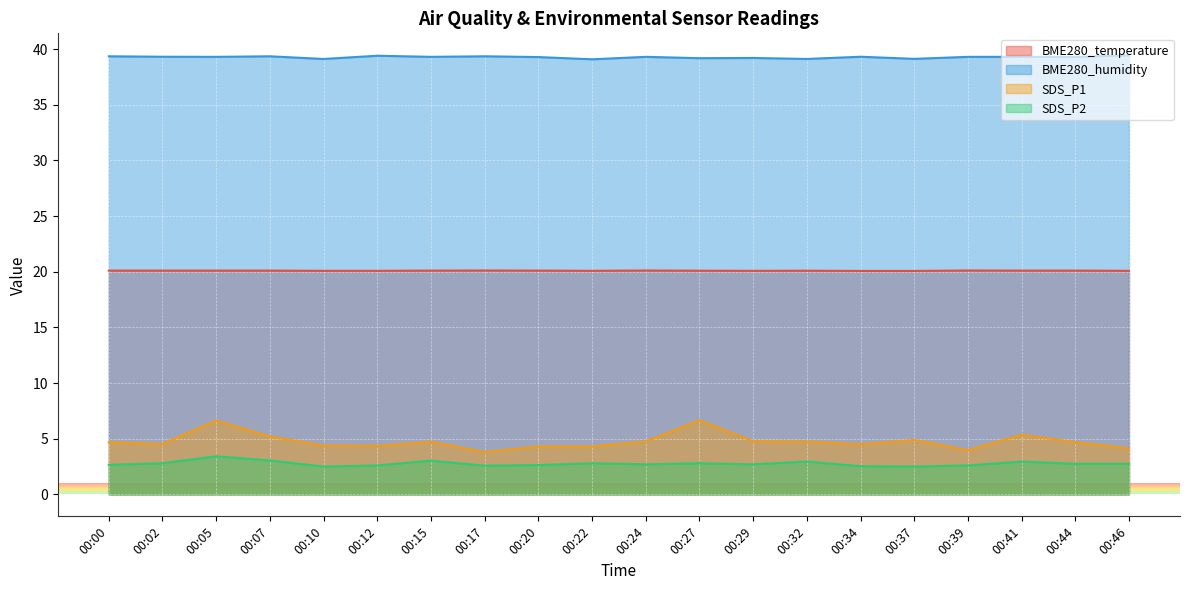

Reading right to left, what are all the values shown in this chart?

BME280_temperature: 00:46=20.1	00:44=20.1	00:41=20.1	00:39=20.1	00:37=20.1	00:34=20.1	00:32=20.1	00:29=20.1	00:27=20.1	00:24=20.1	00:22=20.1	00:20=20.1	00:17=20.1	00:15=20.1	00:12=20.1	00:10=20.1	00:07=20.1	00:05=20.1	00:02=20.1	00:00=20.1
BME280_humidity: 00:46=39.4	00:44=39.3	00:41=39.3	00:39=39.3	00:37=39.1	00:34=39.3	00:32=39.1	00:29=39.2	00:27=39.2	00:24=39.3	00:22=39.1	00:20=39.3	00:17=39.4	00:15=39.3	00:12=39.4	00:10=39.1	00:07=39.4	00:05=39.3	00:02=39.3	00:00=39.4
SDS_P1: 00:46=4.1	00:44=4.7	00:41=5.3	00:39=4.0	00:37=4.9	00:34=4.5	00:32=4.8	00:29=4.8	00:27=6.7	00:24=4.8	00:22=4.3	00:20=4.3	00:17=3.8	00:15=4.7	00:12=4.3	00:10=4.4	00:07=5.2	00:05=6.6	00:02=4.5	00:00=4.7
SDS_P2: 00:46=2.8	00:44=2.8	00:41=3.0	00:39=2.6	00:37=2.5	00:34=2.5	00:32=3.0	00:29=2.7	00:27=2.8	00:24=2.7	00:22=2.8	00:20=2.6	00:17=2.6	00:15=3.0	00:12=2.6	00:10=2.5	00:07=3.0	00:05=3.4	00:02=2.8	00:00=2.6